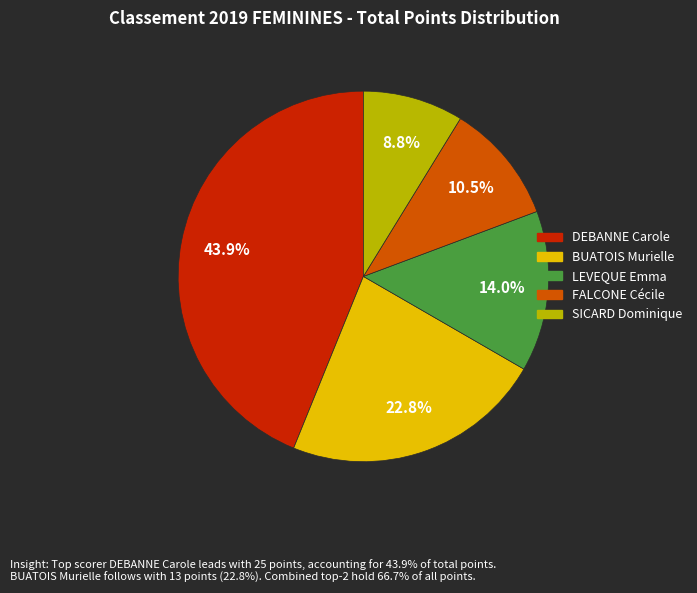

What percentage do LEVEQUE Emma and DEBANNE Carole together represent?

57.9%